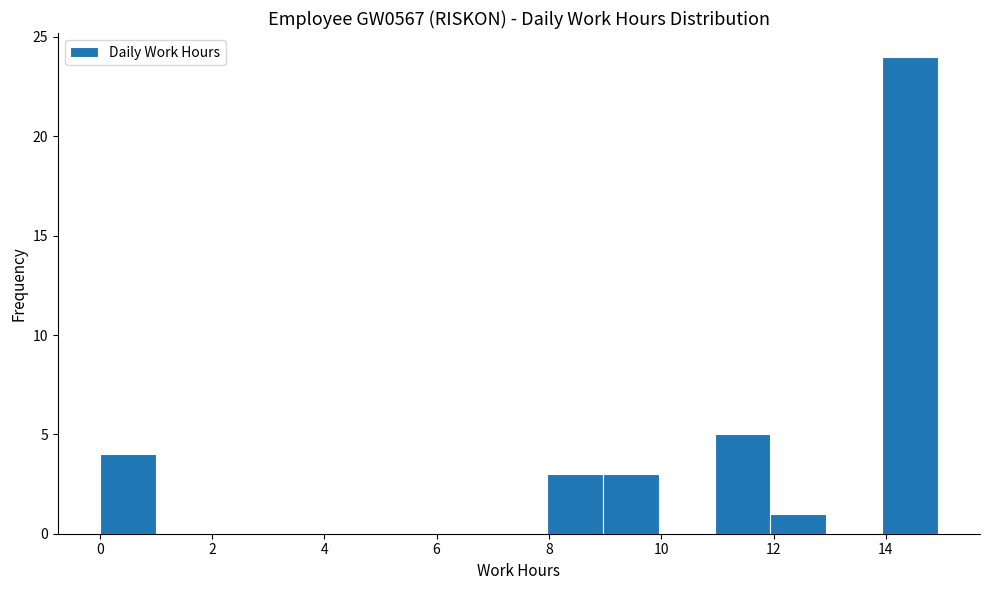

How tall is the bar that spans 8 to 9 on the x-axis? Neither the bar edges nor the heights are printed on the chart, so give them approximately, as read against the axes.

3